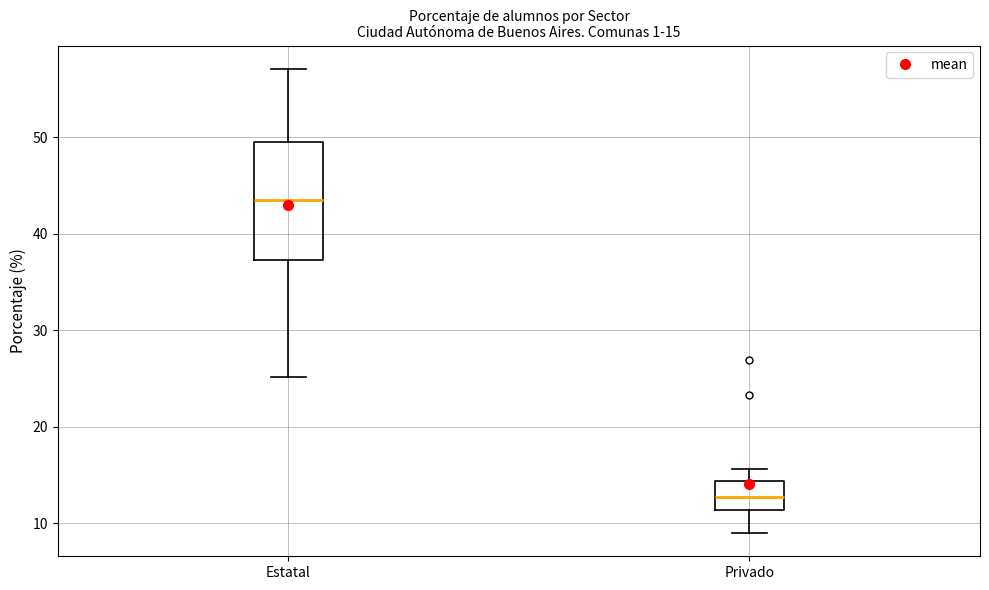

Which box has the highest median line?

Estatal